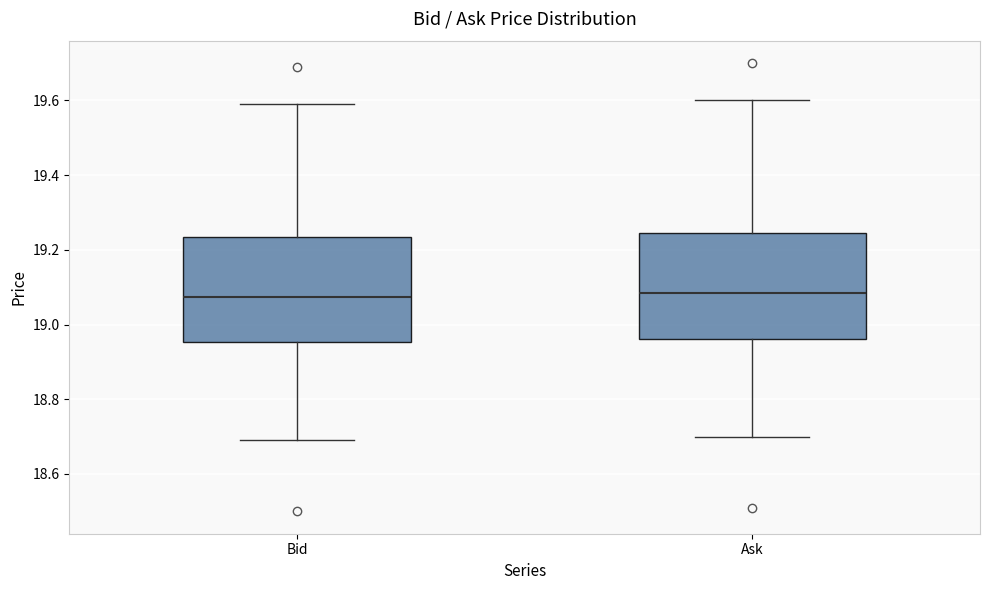

Reading left to right, transcribe this box plot: for each box, give where its median line is, the range the box spans, and where its two whiskers end, as read against the y-axis. The values are not printed on the chart, so give them approximately, as read against the axis.

Bid: median 19.08, box 18.96 to 19.24, whiskers 18.70 to 19.60
Ask: median 19.08, box 18.96 to 19.24, whiskers 18.70 to 19.60